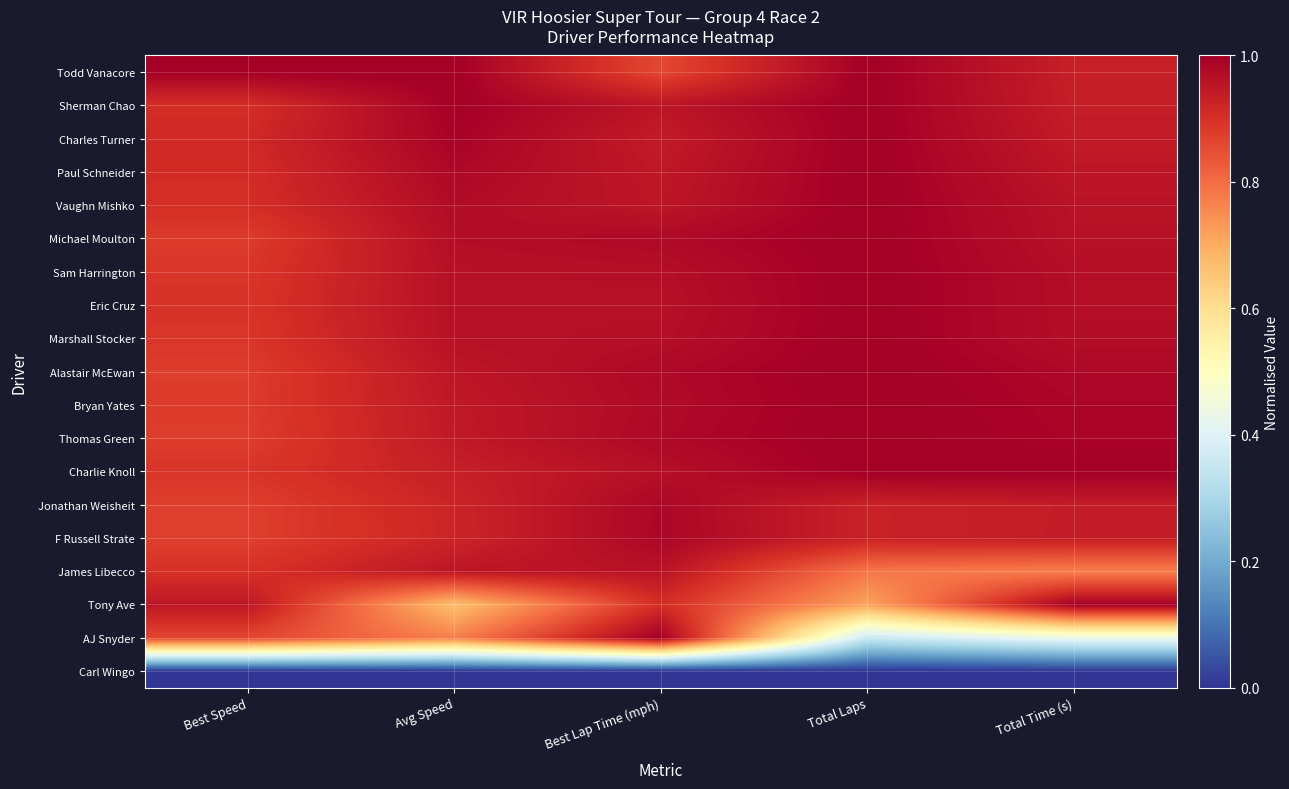

What is the spread (max minus min) of values at Best Lap Time (mph)?

1.0